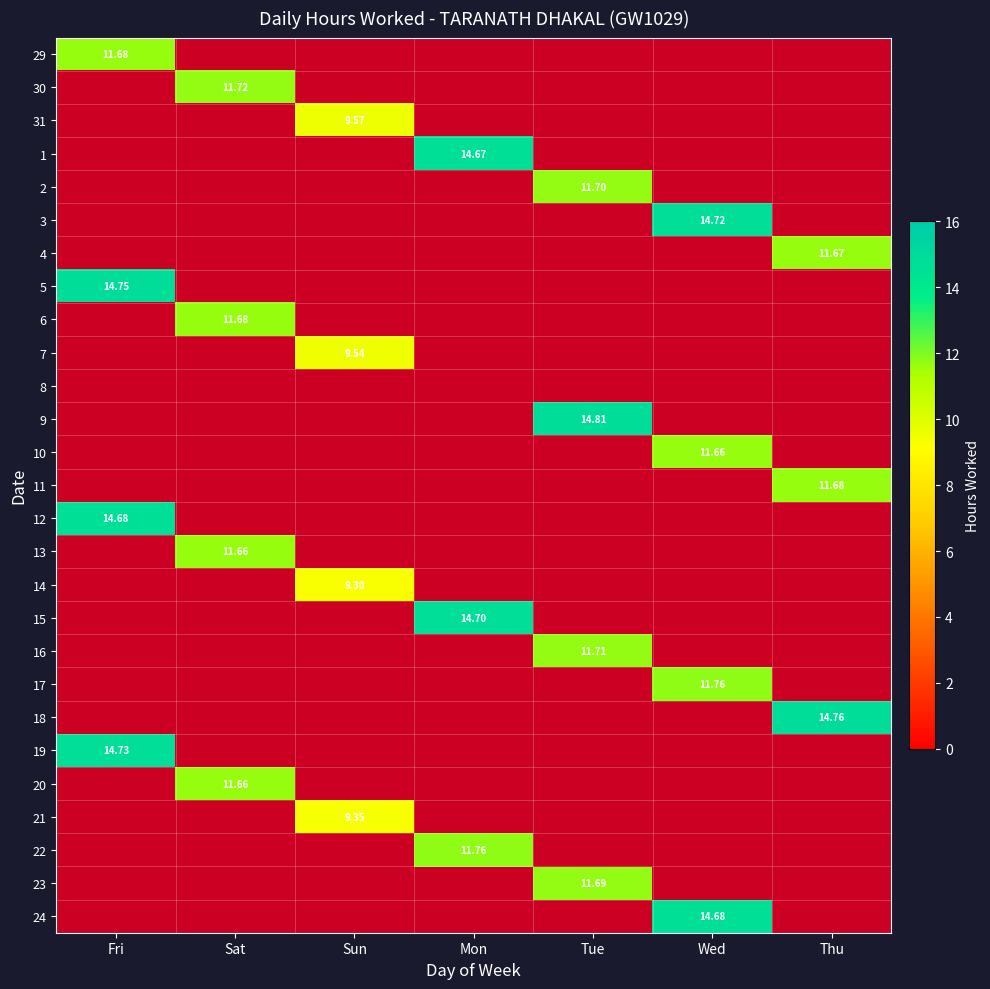

Is the value of 22 at Sat greater than the value of 4 at Thu?

No